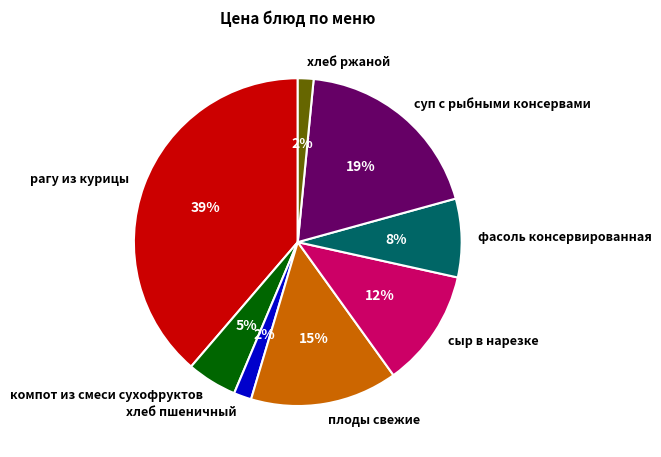

What is the largest slice in the pie chart?

рагу из курицы